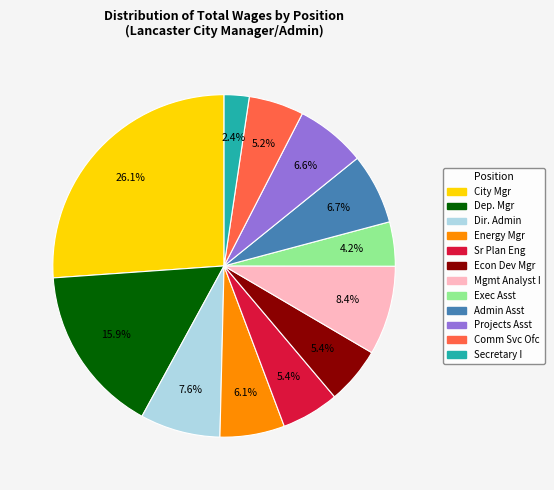

How many slices are in this pie chart?

12